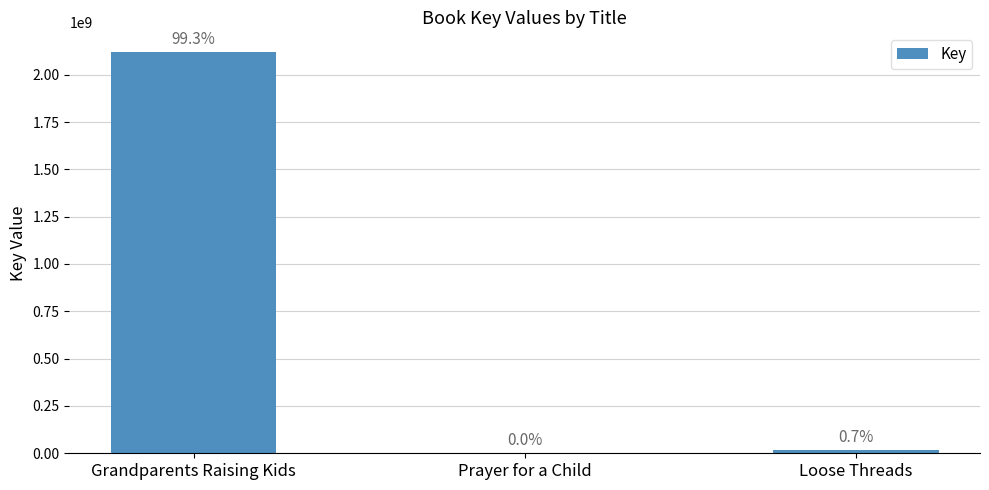

What is the maximum value shown in the chart?

2117886770